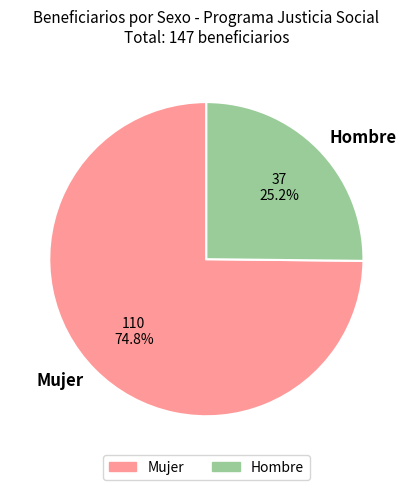

What is the majority slice?

Mujer